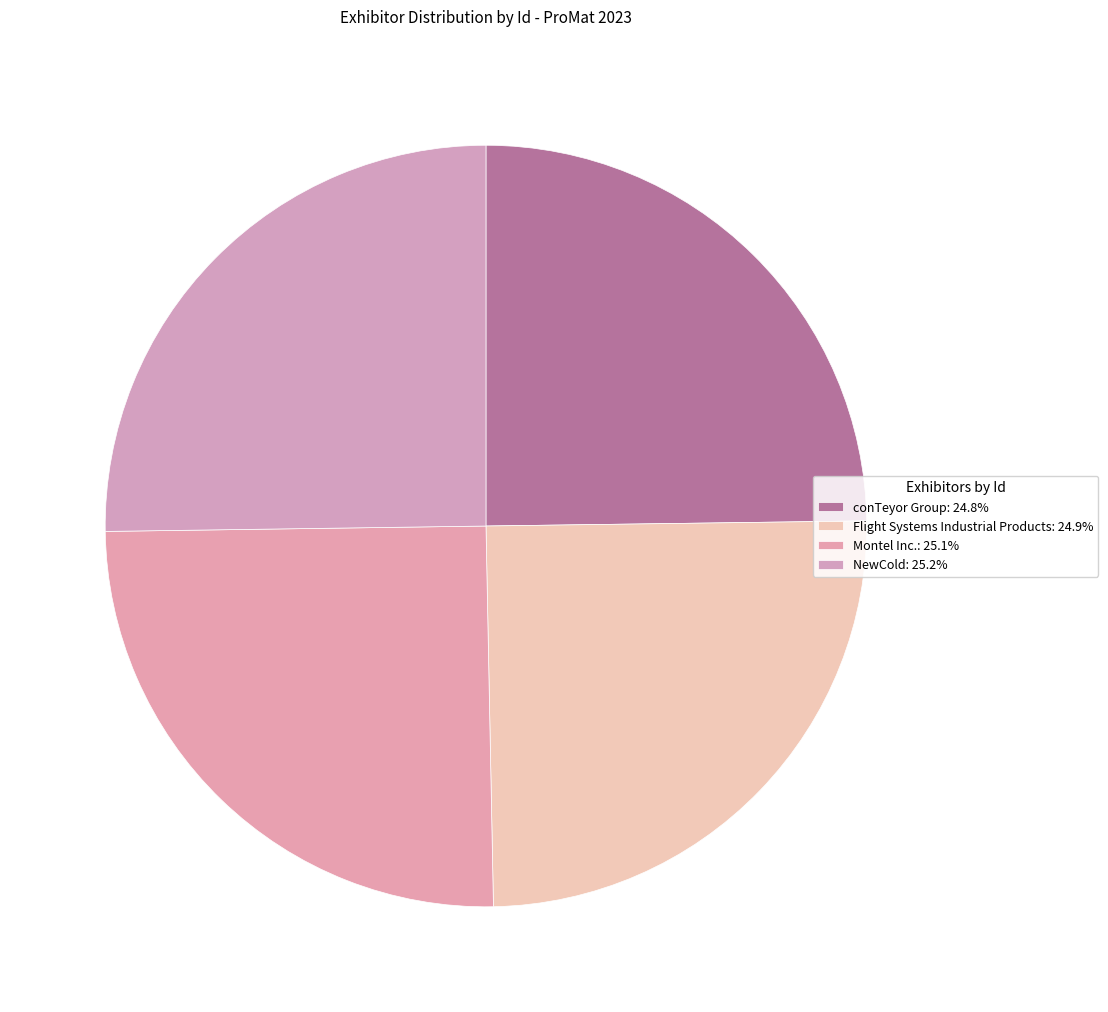

Which has a higher value, conTeyor Group or Montel Inc.?

Montel Inc.